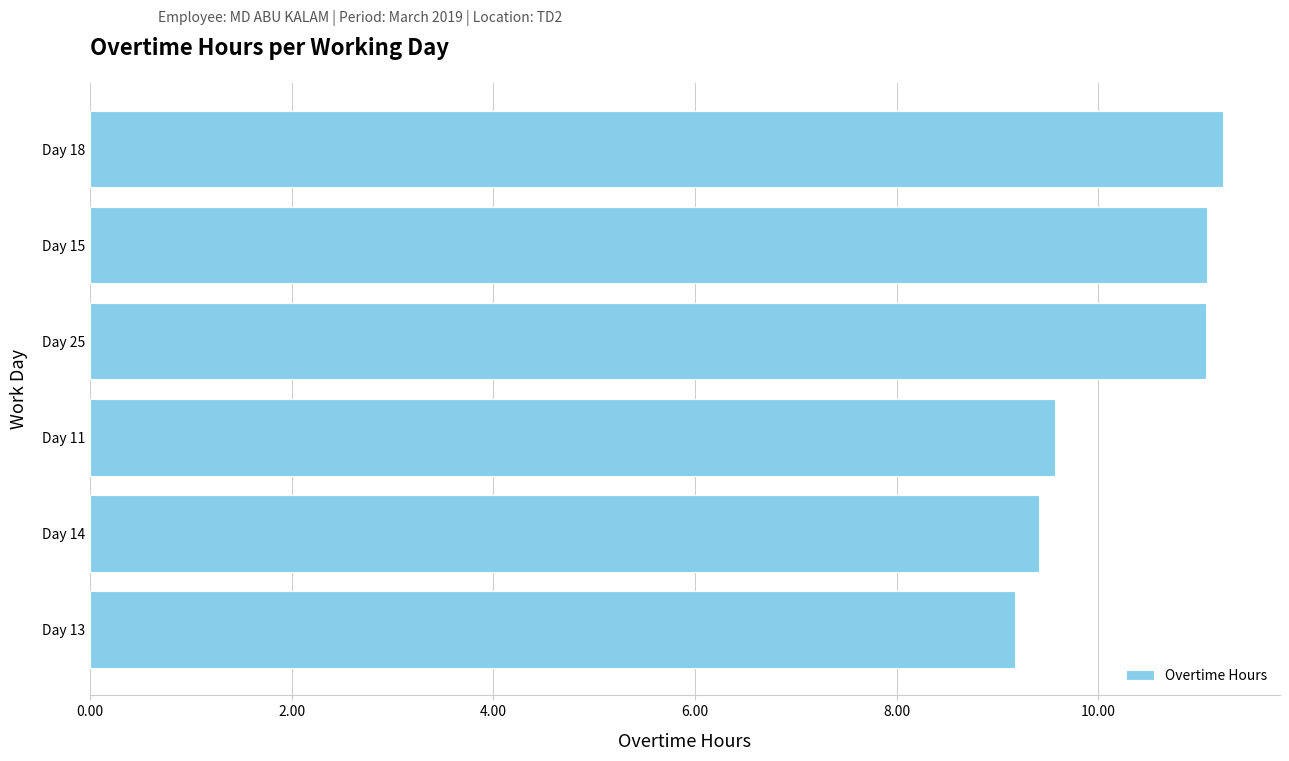

What is the greatest value displayed?

11.2